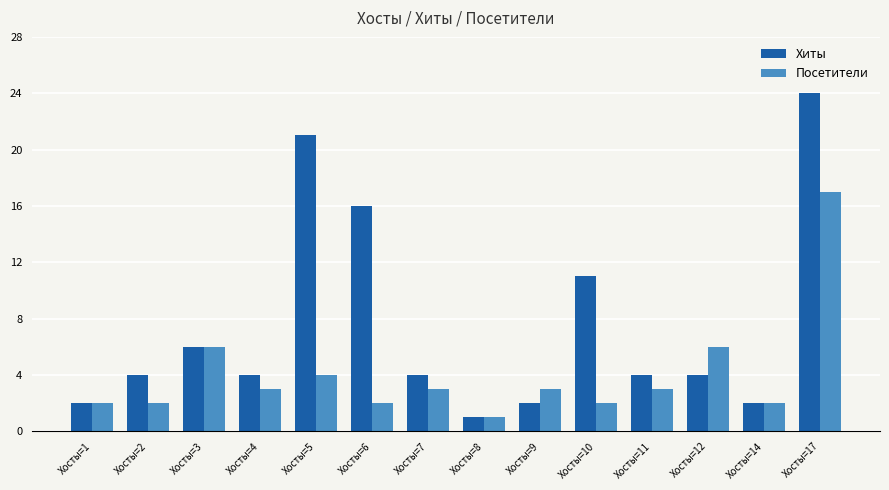

What is the sum of the Хиты values at Хосты=7 and Хосты=10?

15